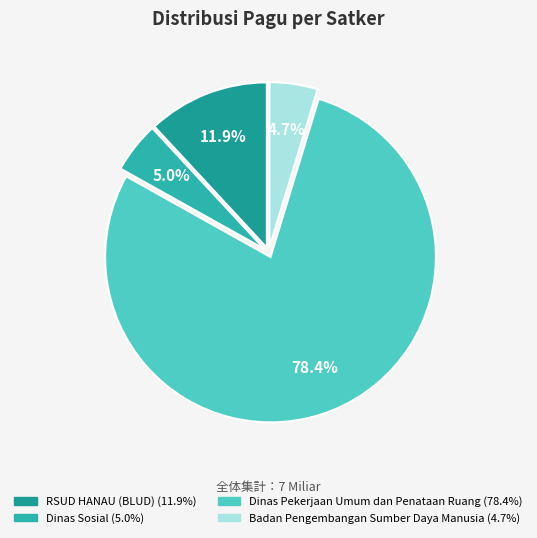

Count the number of slices in the pie.

4